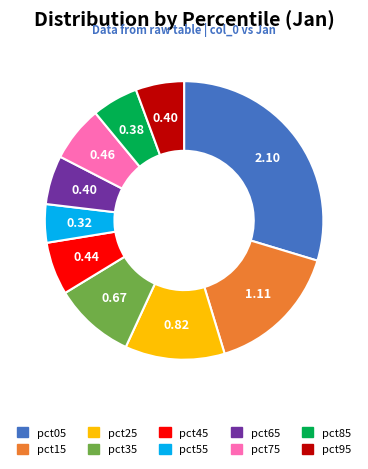

What is the ratio of the value at pct05 to the value at pct15?

1.9